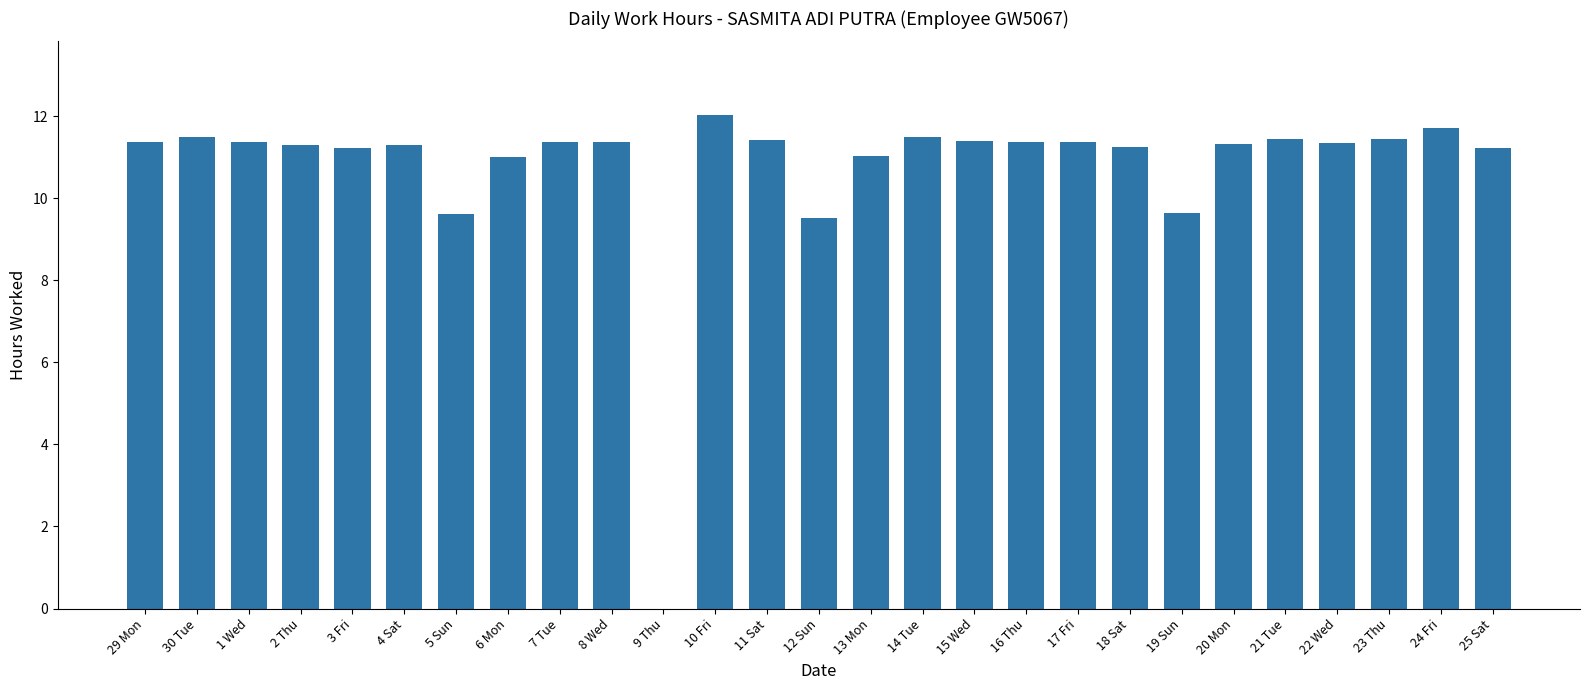

Which category has the highest value across all series?

10 Fri